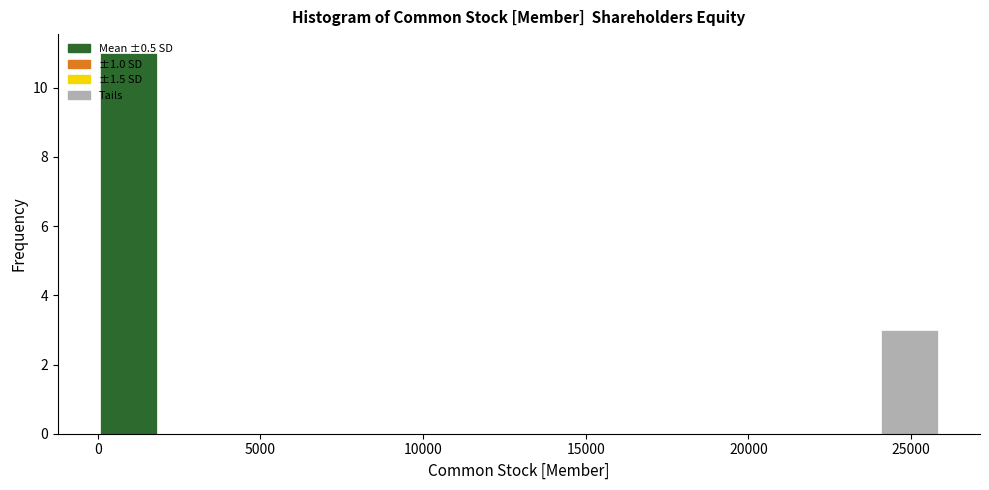

Around what value on the x-axis is the tallest bar? Give the approximate position of its centre, as read against the axis.

1000